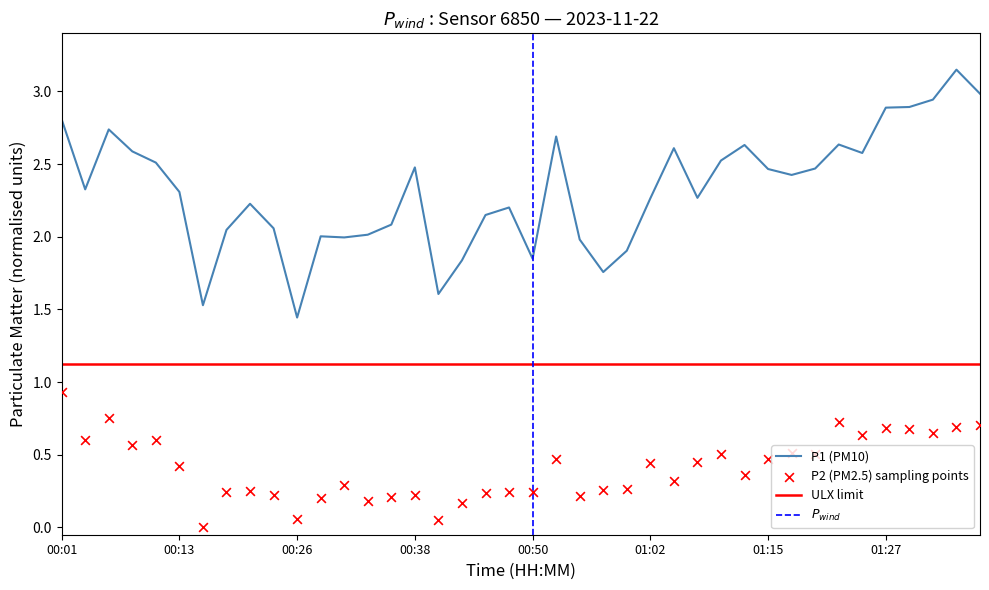

Which category has the lowest value in the P1 (PM10) series?

00:26